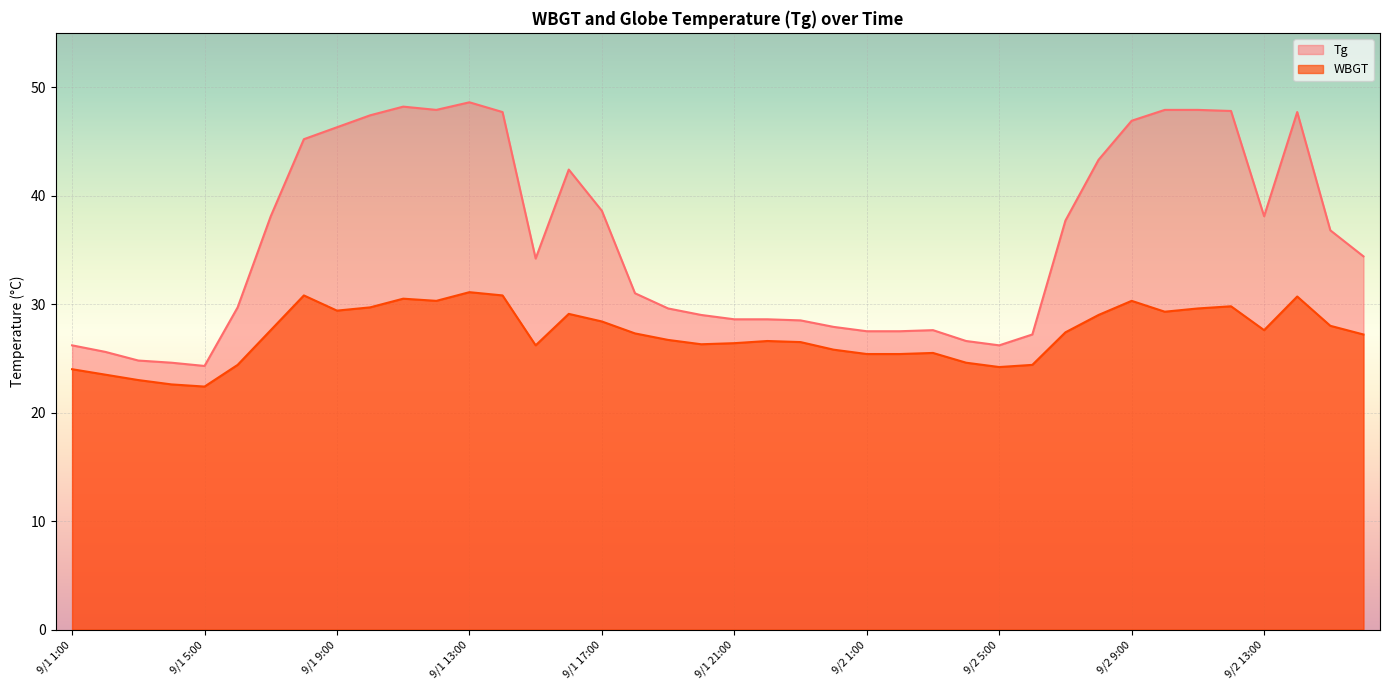

Where is the first local minimum for WBGT?

9/1 5:00